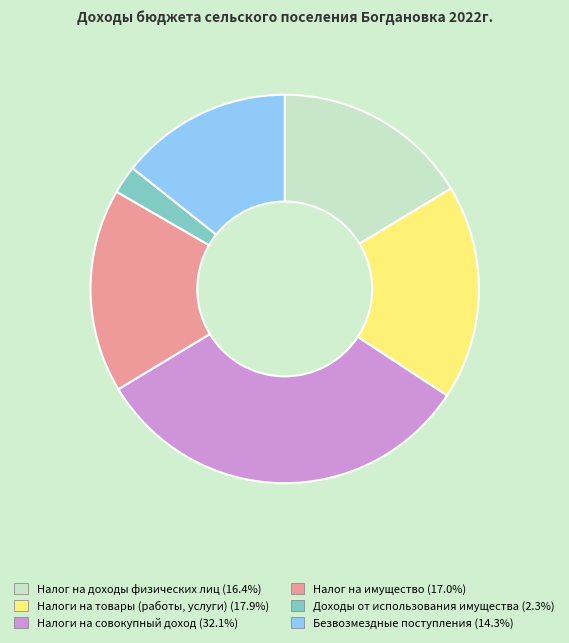

Rank the categories by value from highest to lowest.

Налоги на совокупный доход, Налоги на товары (работы, услуги), Налог на имущество, Налог на доходы физических лиц, Безвозмездные поступления, Доходы от использования имущества